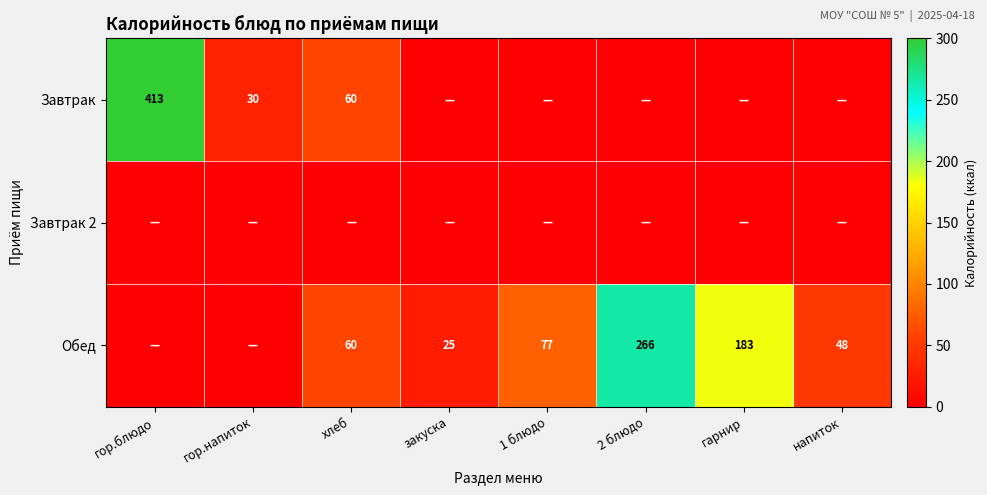

Is it true that Завтрак equals 585 at гор.блюдо?

False